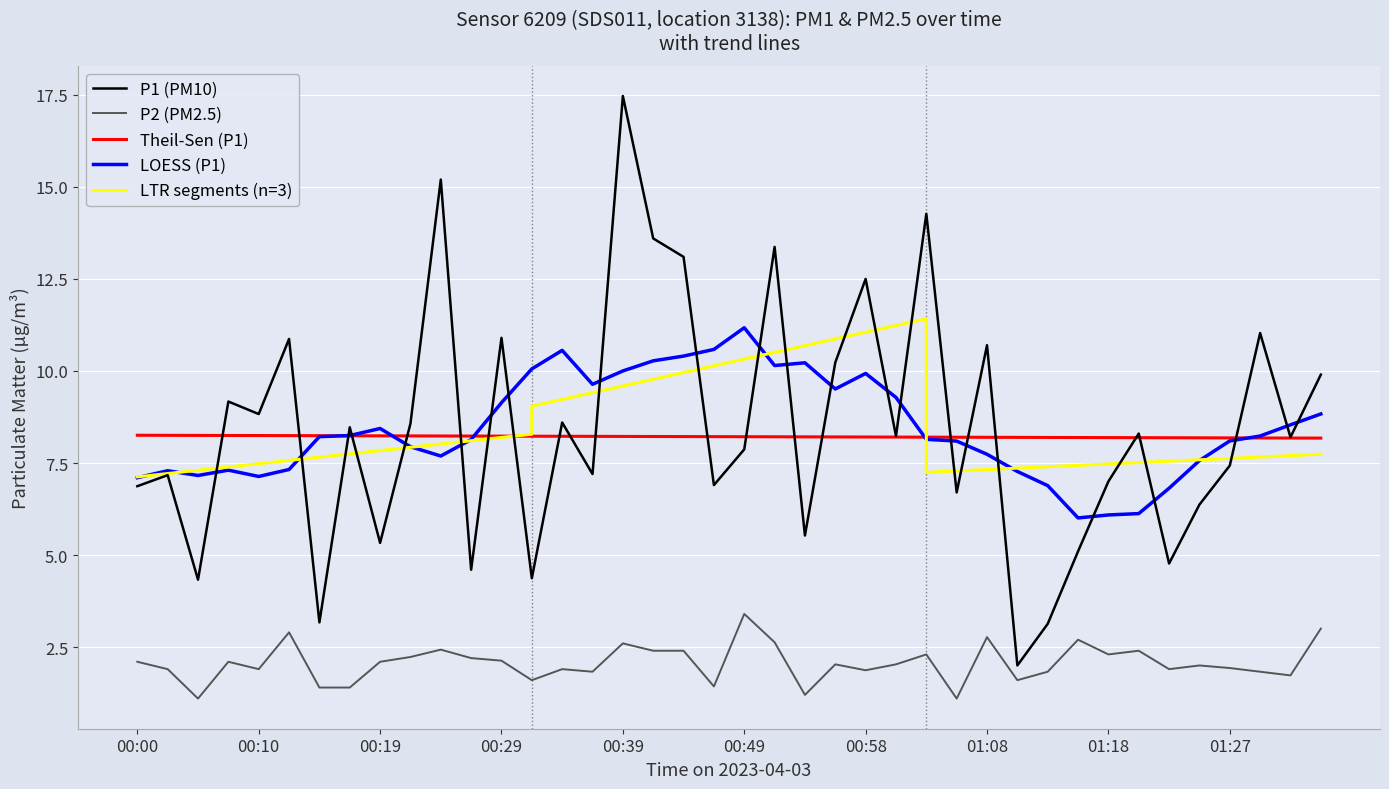

Is this an area chart (filled region under the line)?

No